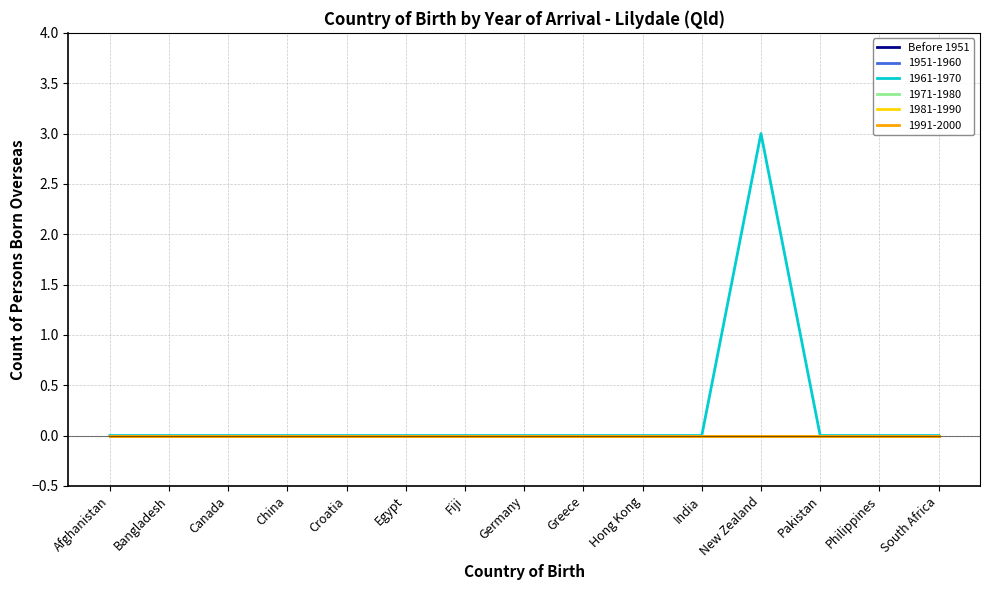

What position from the right is Philippines?

2